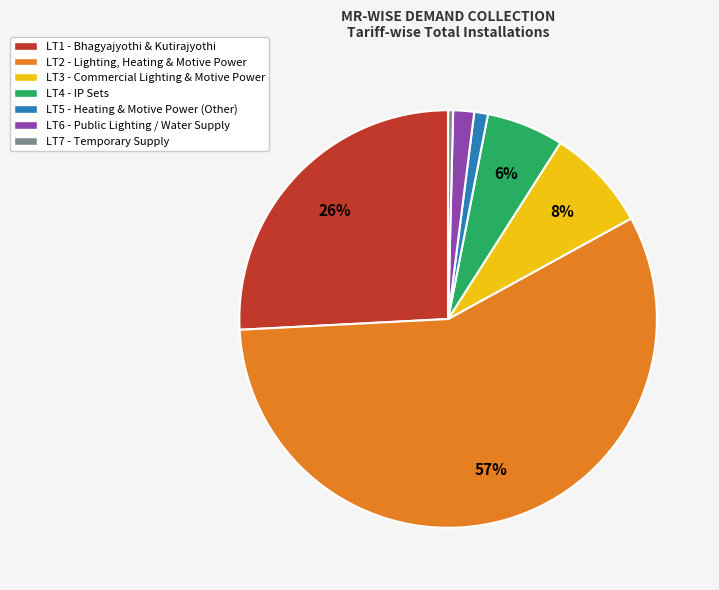

To the nearest percent, what is the difference between the LT4 and LT2 slice percentages?

51%